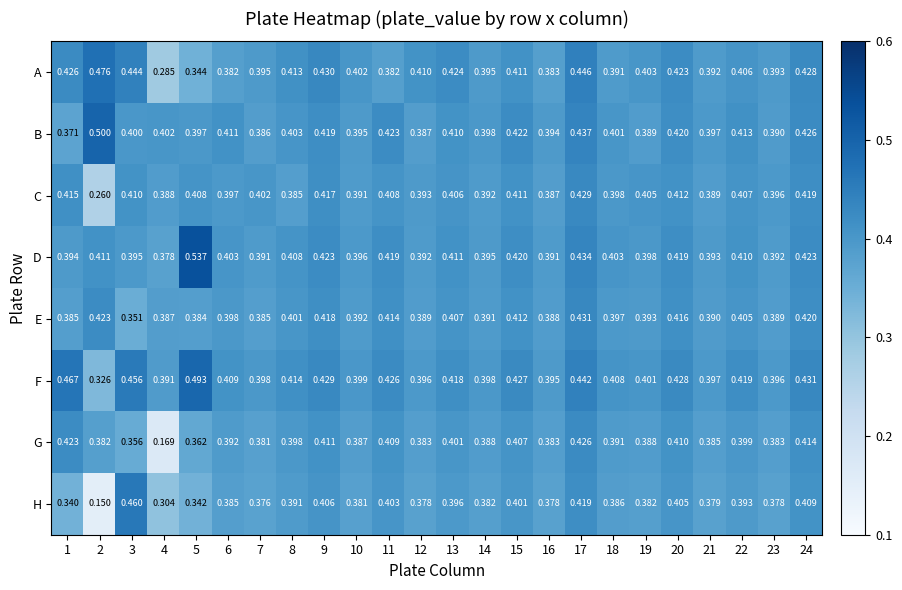

What is the total value across all series at 21?

3.1